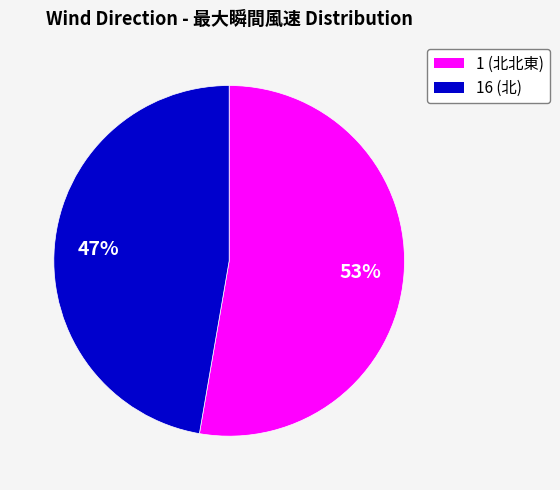

Is it true that 1 (北北東) is 46% of the pie?

False